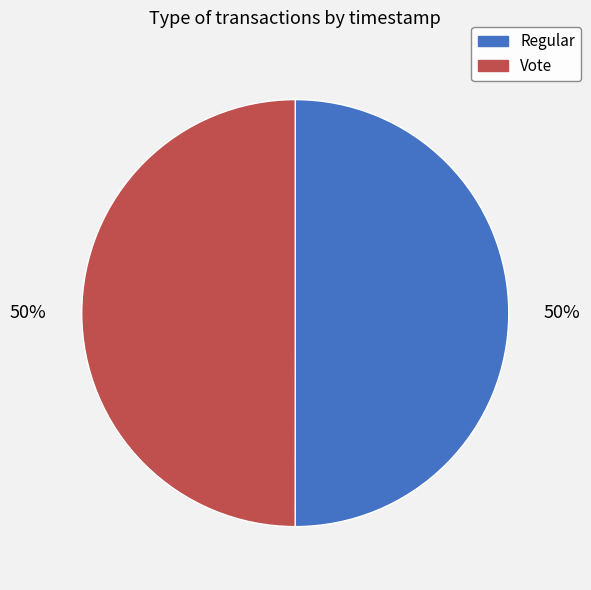

How many segments does this pie chart have?

2